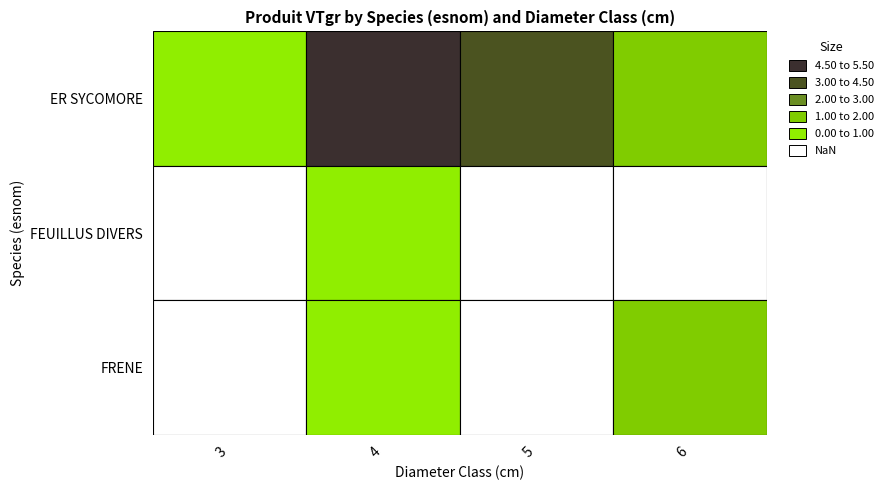

What is the difference between the maximum and minimum values in the FEUILLUS DIVERS series?

0.2